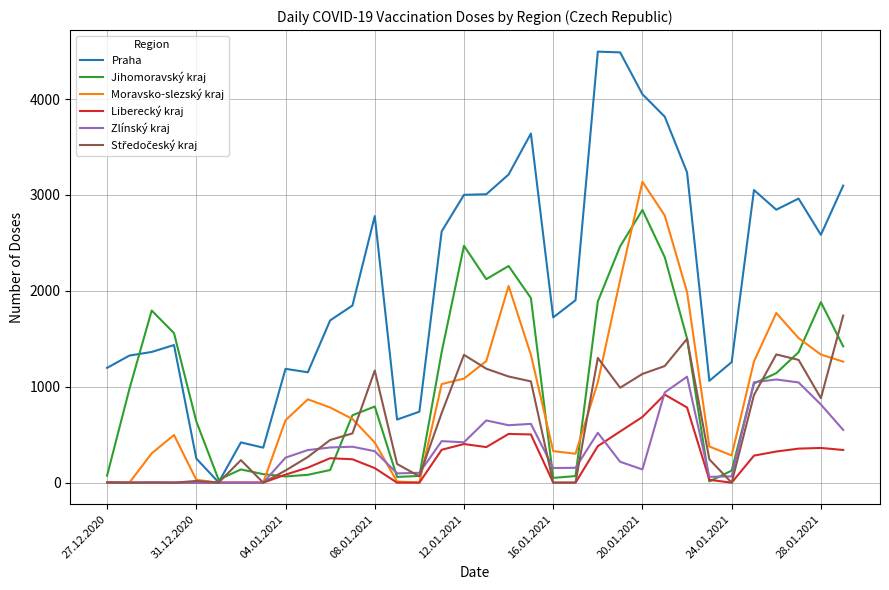

Which series has the widest spread of values?

Praha